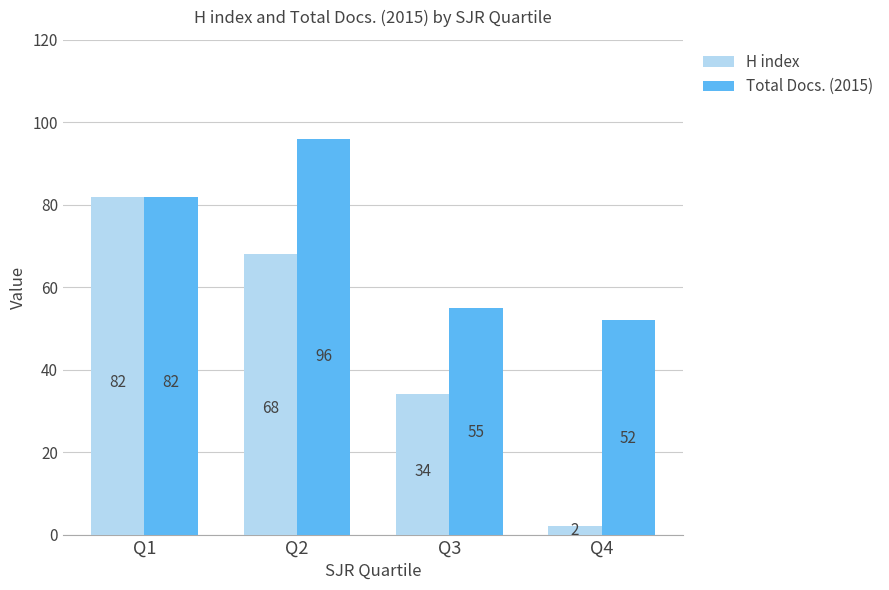

Reading left to right, list all the values displayed in this chart.

H index: Q1=82	Q2=68	Q3=34	Q4=2
Total Docs. (2015): Q1=82	Q2=96	Q3=55	Q4=52